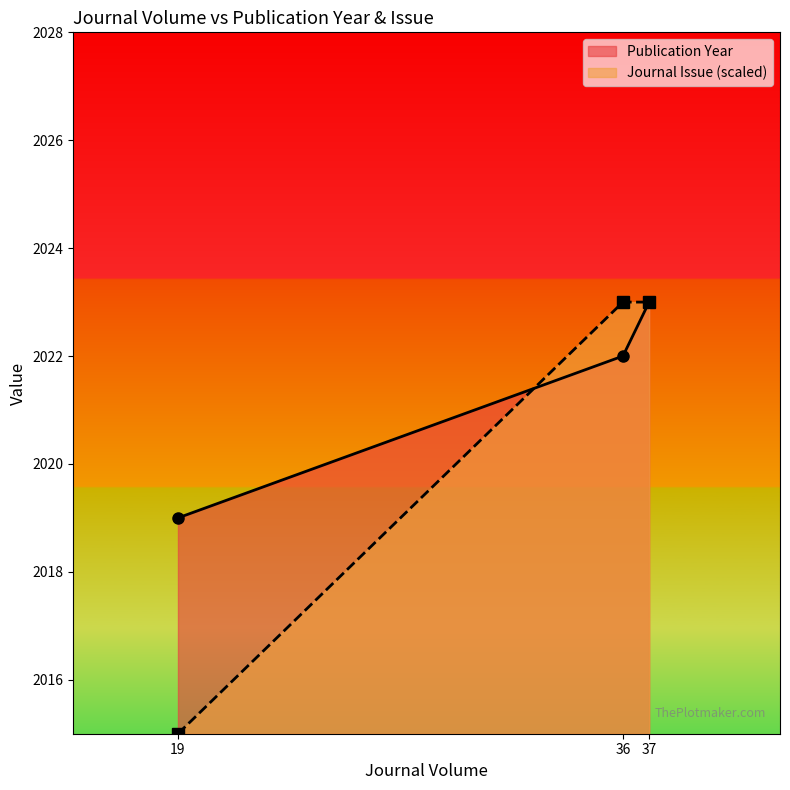

True or false: Publication Year has a value of 2797 at 19.

False